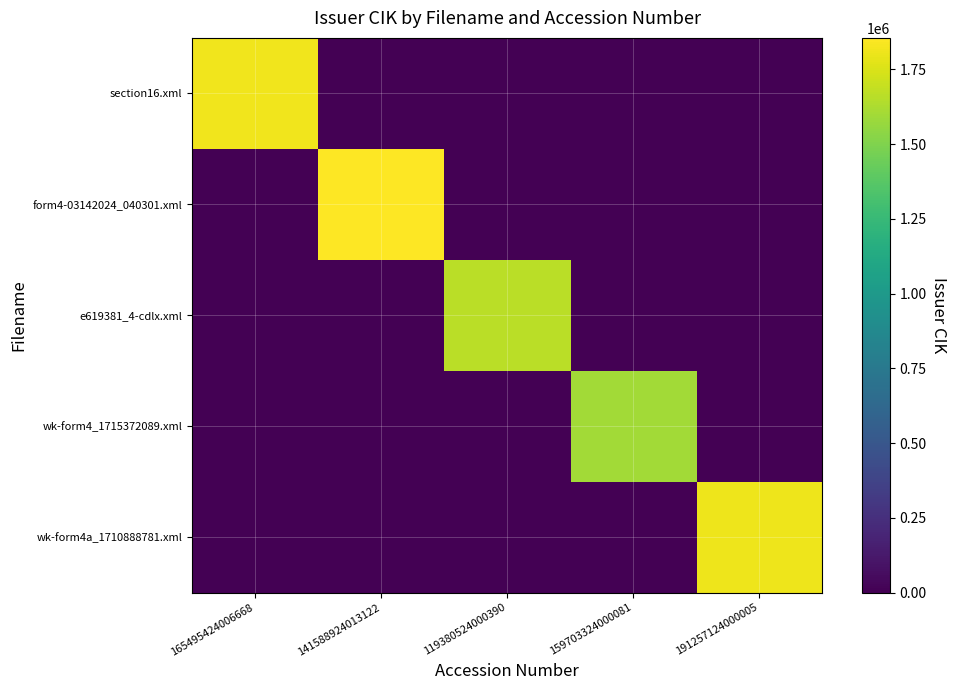

Reading left to right, extract all data points from this chart.

section16.xml: 165495424006668=1815632	141588924013122=0	119380524000390=0	159703324000081=0	191257124000005=0
form4-03142024_040301.xml: 165495424006668=0	141588924013122=1855747	119380524000390=0	159703324000081=0	191257124000005=0
e619381_4-cdlx.xml: 165495424006668=0	141588924013122=0	119380524000390=1666071	159703324000081=0	191257124000005=0
wk-form4_1715372089.xml: 165495424006668=0	141588924013122=0	119380524000390=0	159703324000081=1597033	191257124000005=0
wk-form4a_1710888781.xml: 165495424006668=0	141588924013122=0	119380524000390=0	159703324000081=0	191257124000005=1805833